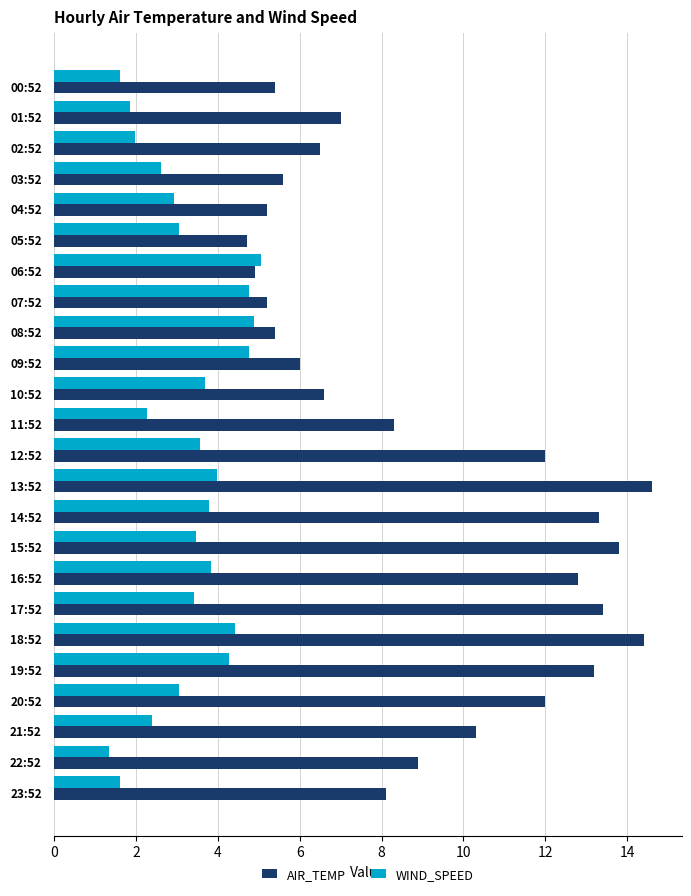

What is the minimum value for WIND_SPEED?

1.3